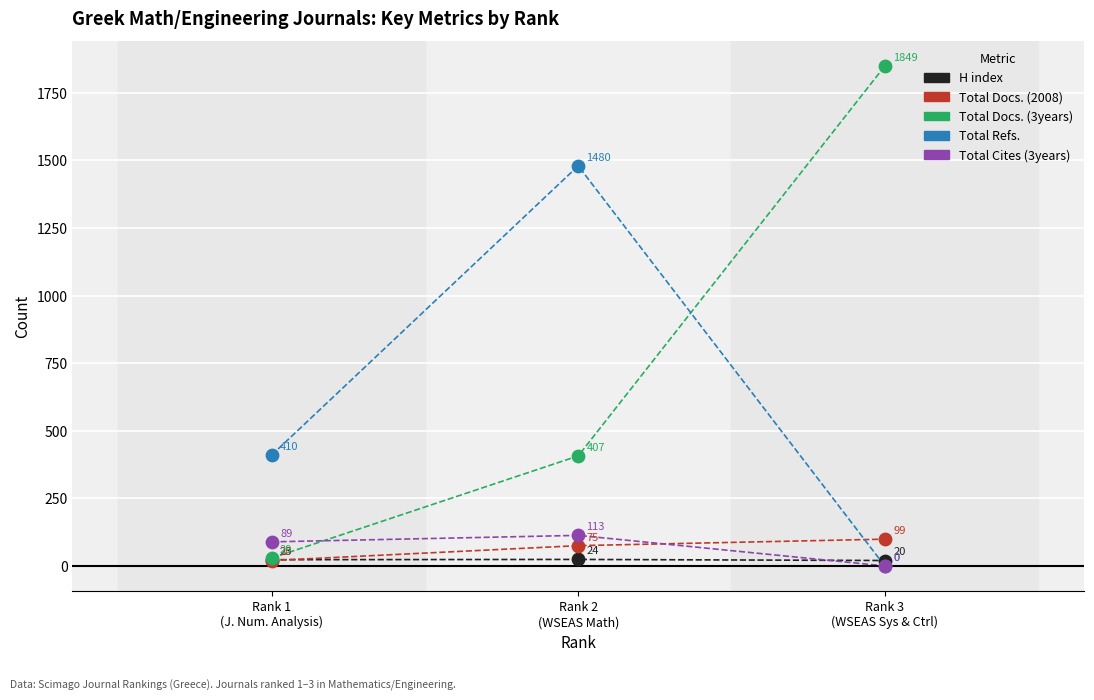

Which series has the largest total across all categories?

Total Docs. (3years)